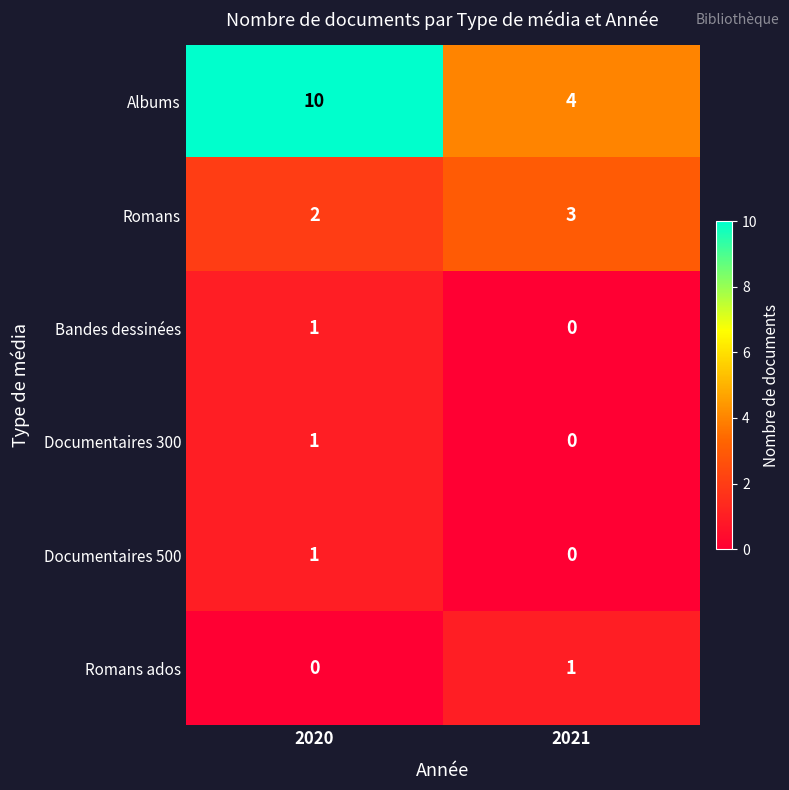

At which category is the sum across all series the highest?

2020